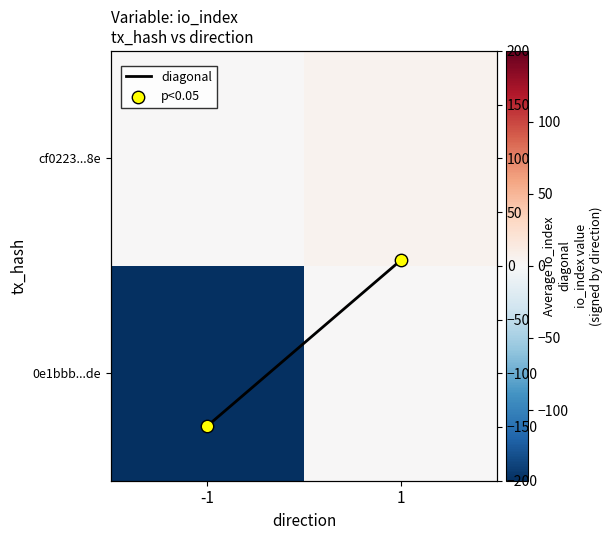

Count the diagonal values in the range -149 to 5.

2